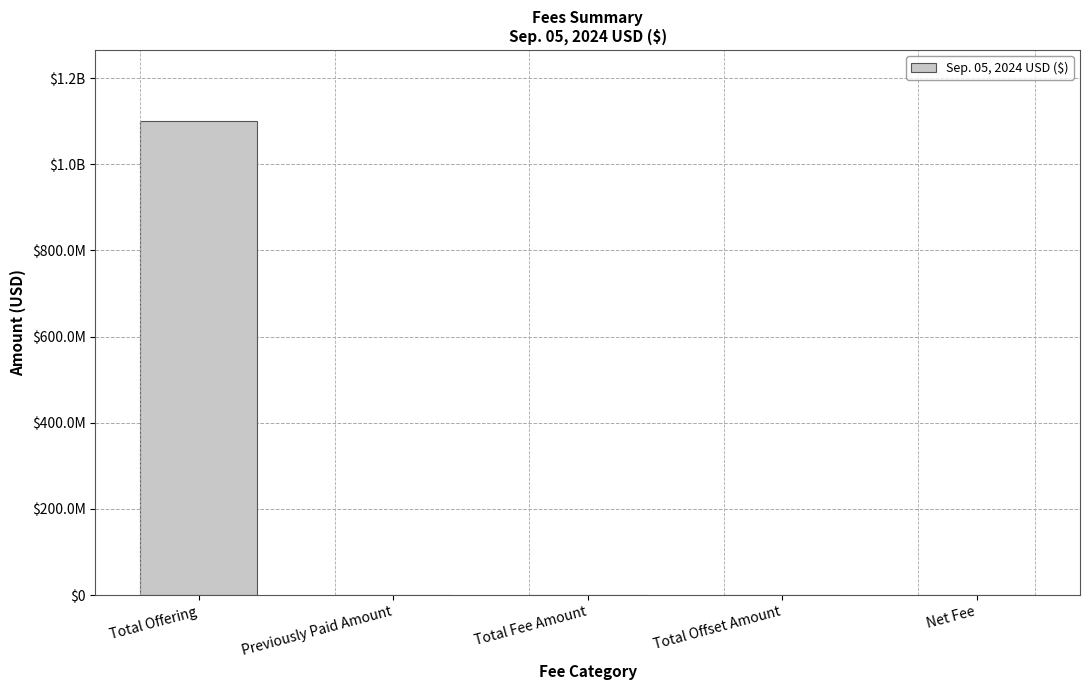

What is the greatest value displayed?

1100000000